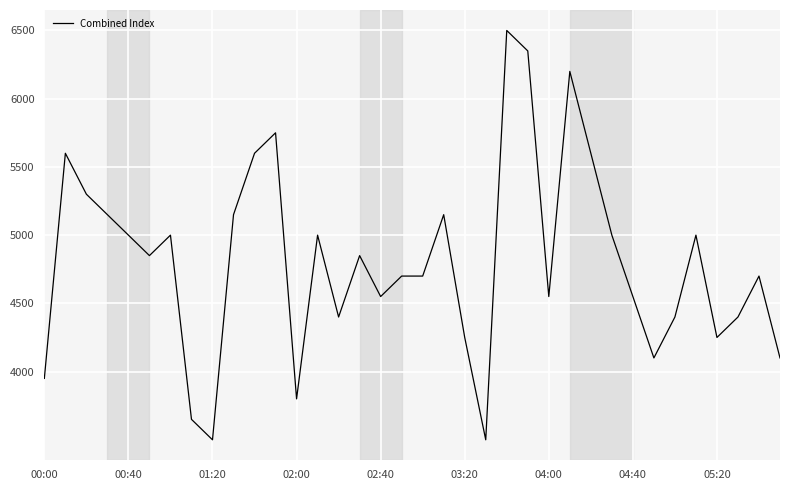

What is the minimum value shown in the chart?

3500.0